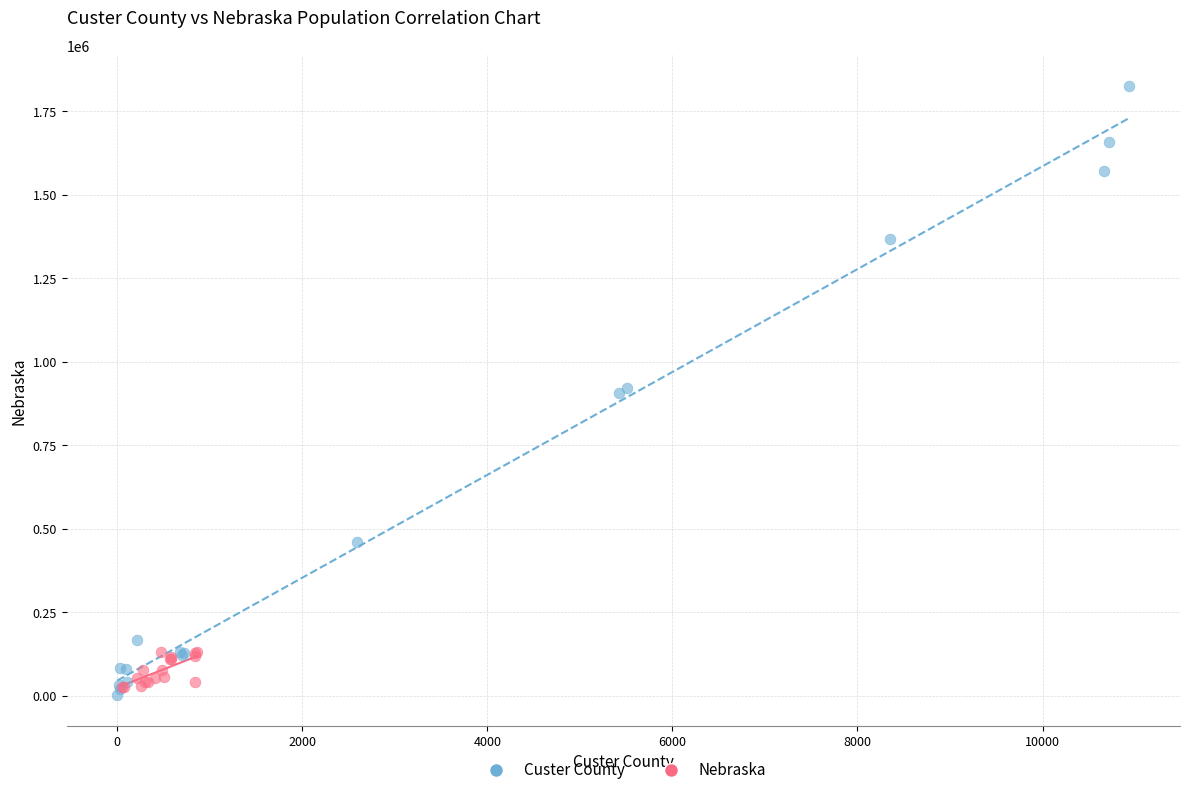

Which series contains the highest Y value?

Custer County